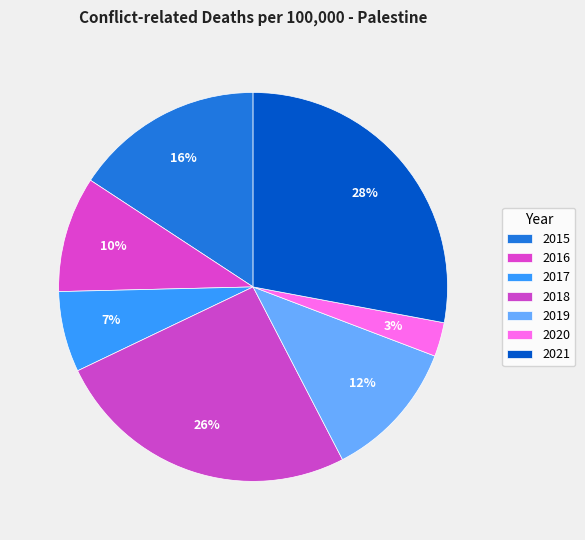

The 2018 slice represents 33% of the pie. True or false?

False